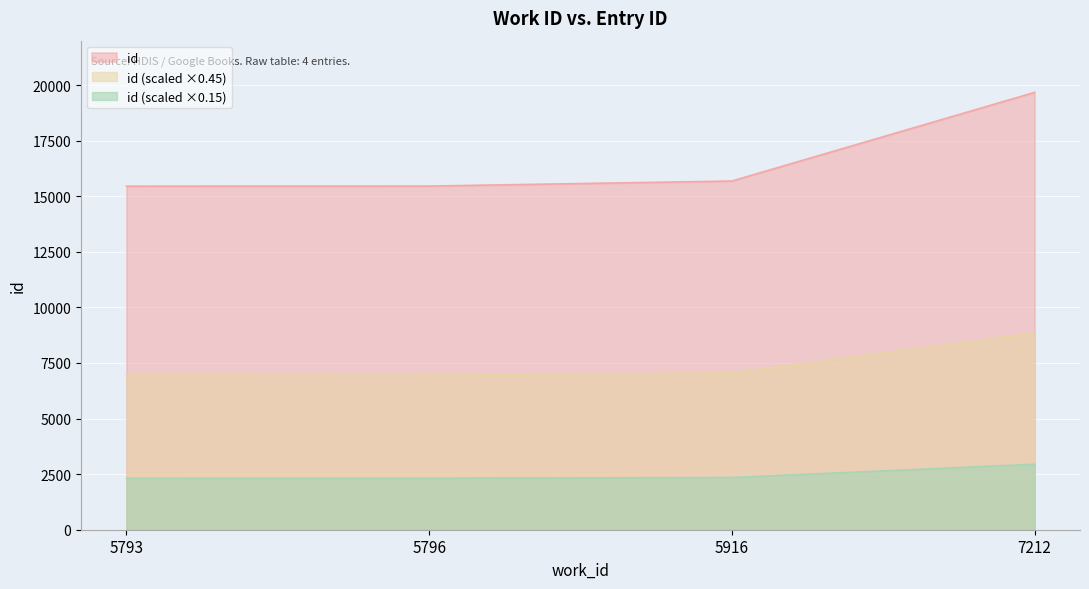

What is the minimum value for id (scaled ×0.45)?

6953.9